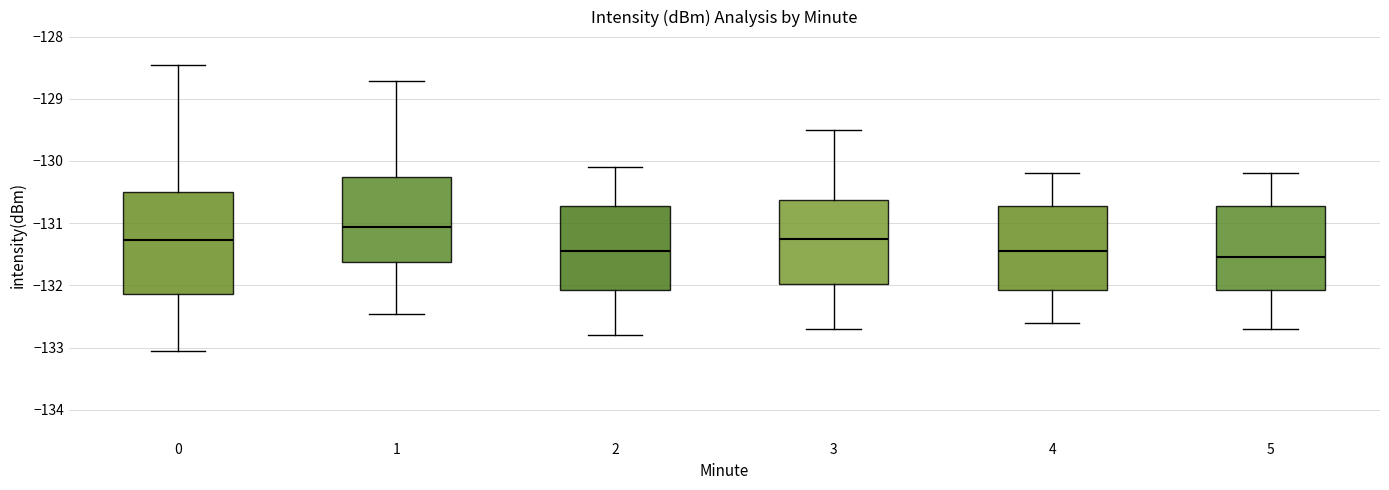

Which box is the tallest, from its lower edge to its upper edge?

0